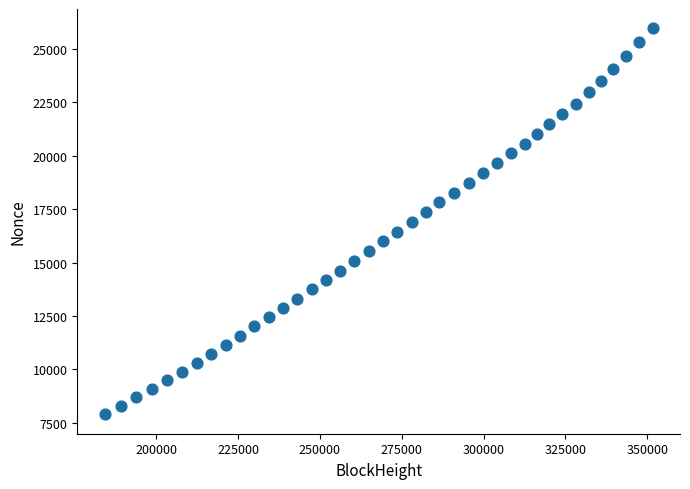

What is the range of Y values (max minus min)?

18075